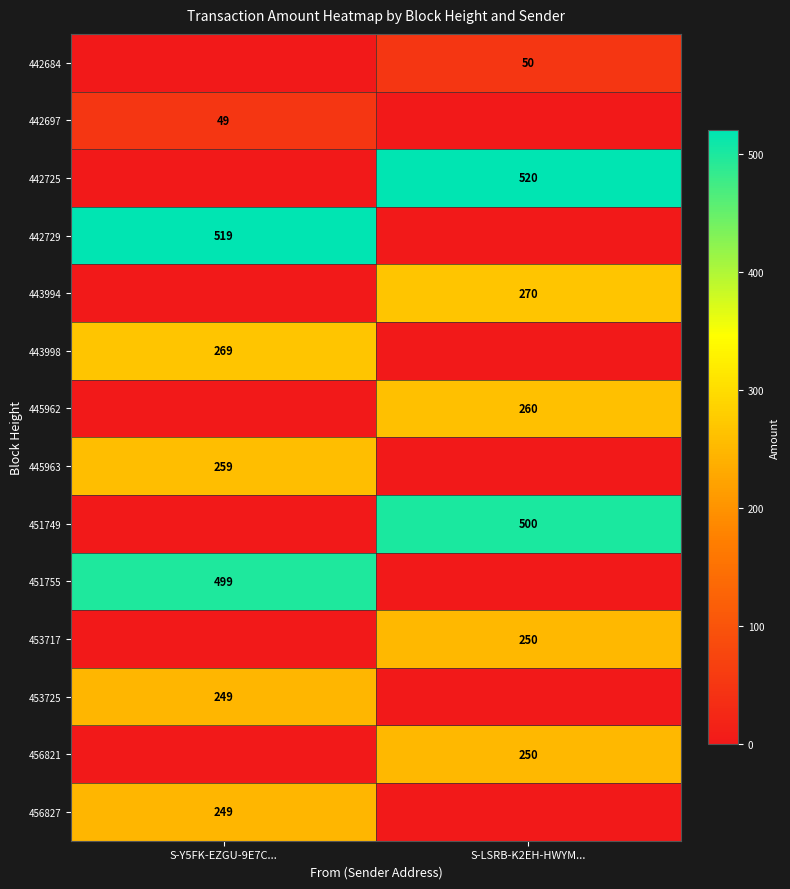

Is it true that 442684 equals 26 at S-LSRB-K2EH-HWYM...?

False